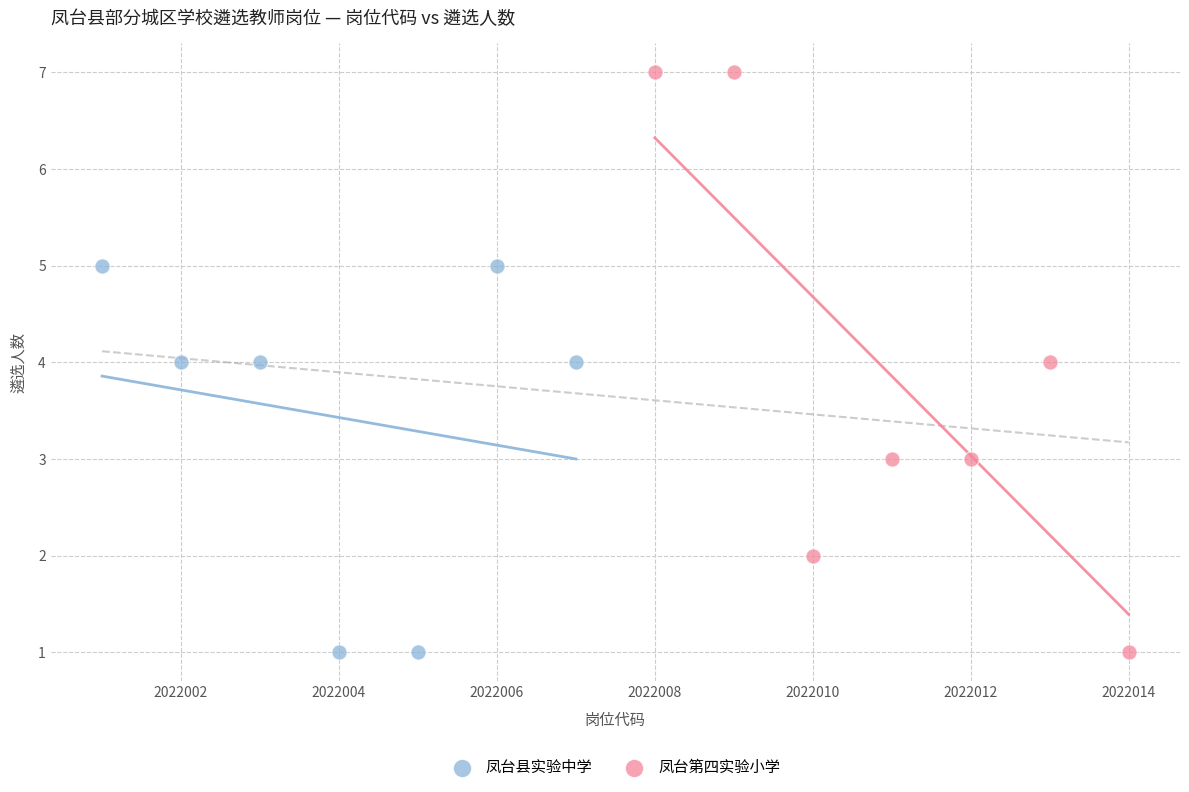

Which series contains the highest Y value?

凤台第四实验小学